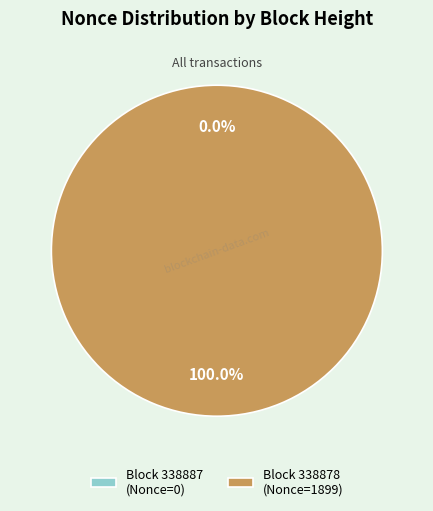

Is there any slice that represents more than half of the pie?

Yes